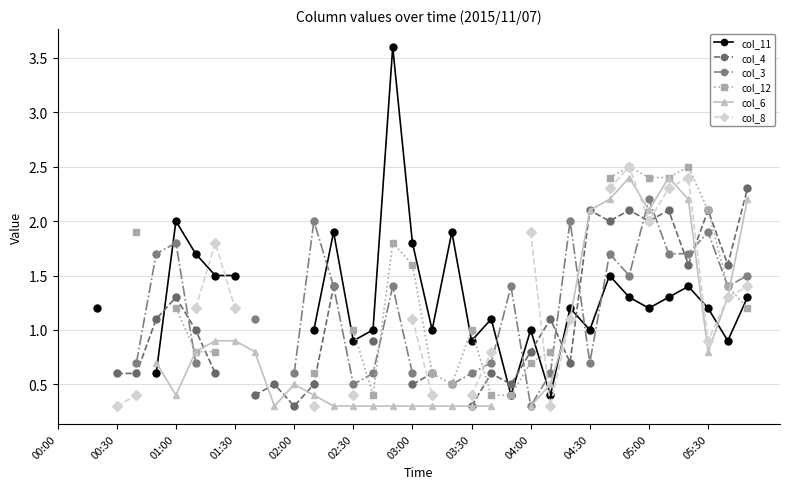

True or false: col_6 has more than 1 points higher than both neighbors.

True